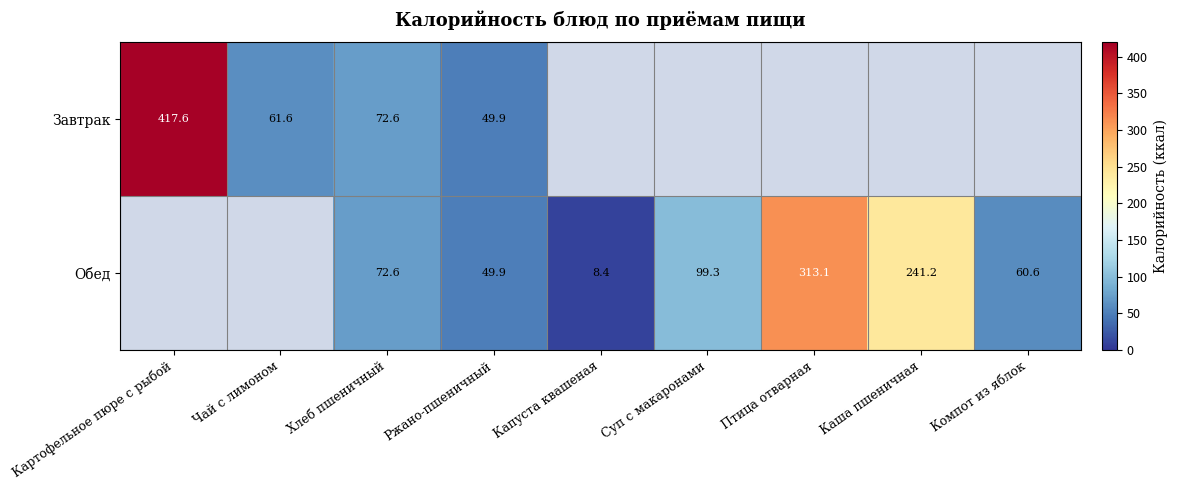

The Обед series shows 60.6 at Компот из яблок. True or false?

True